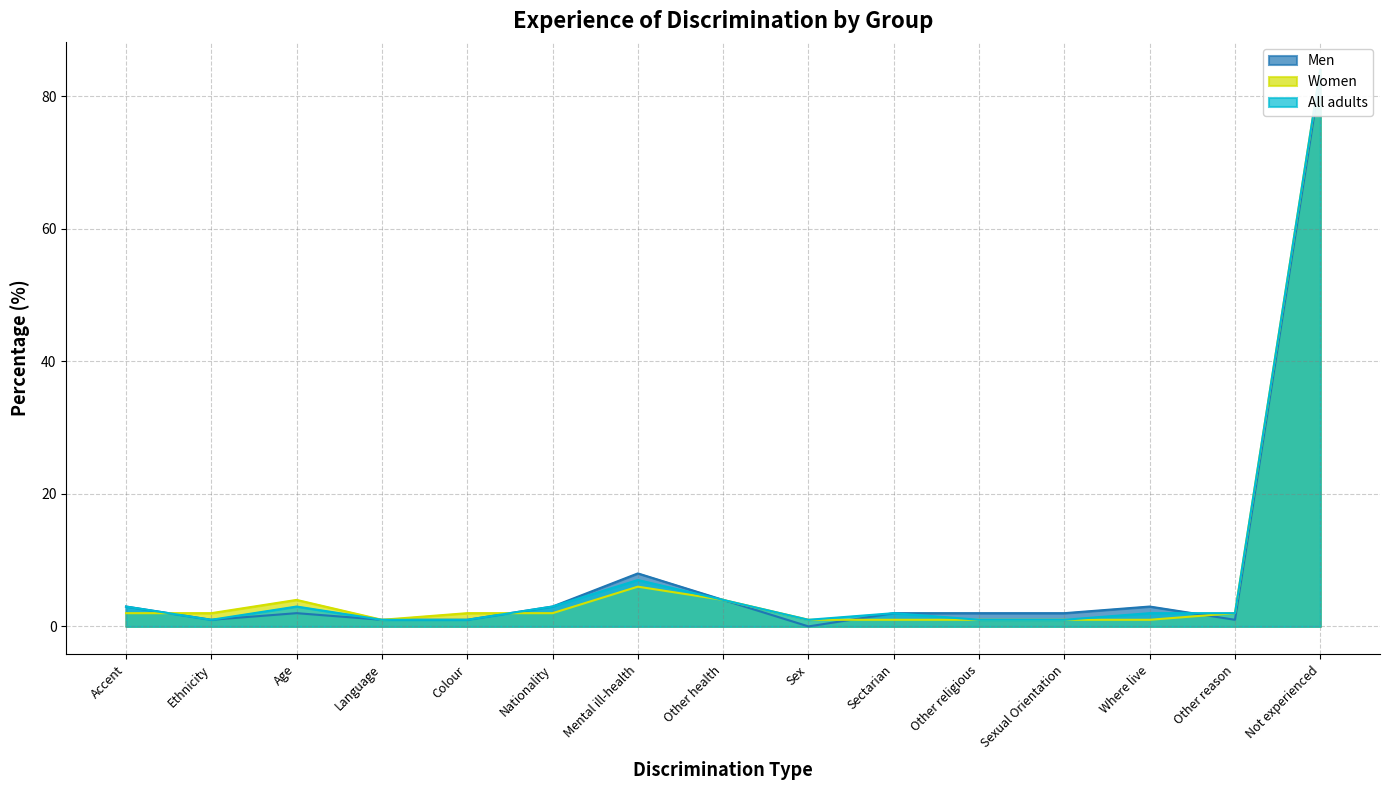

Which series ends up on top after the final intersection of All adults and Men?

All adults